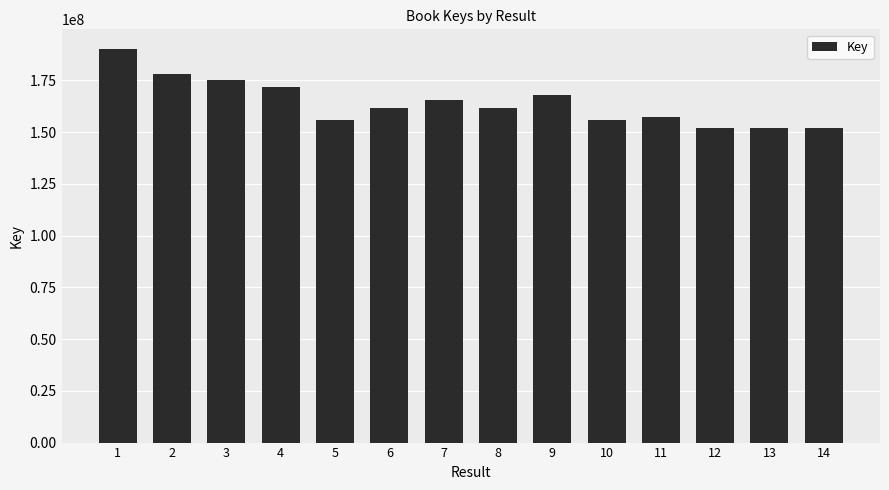

Read the value at 14, to the nearest 10.

151818100